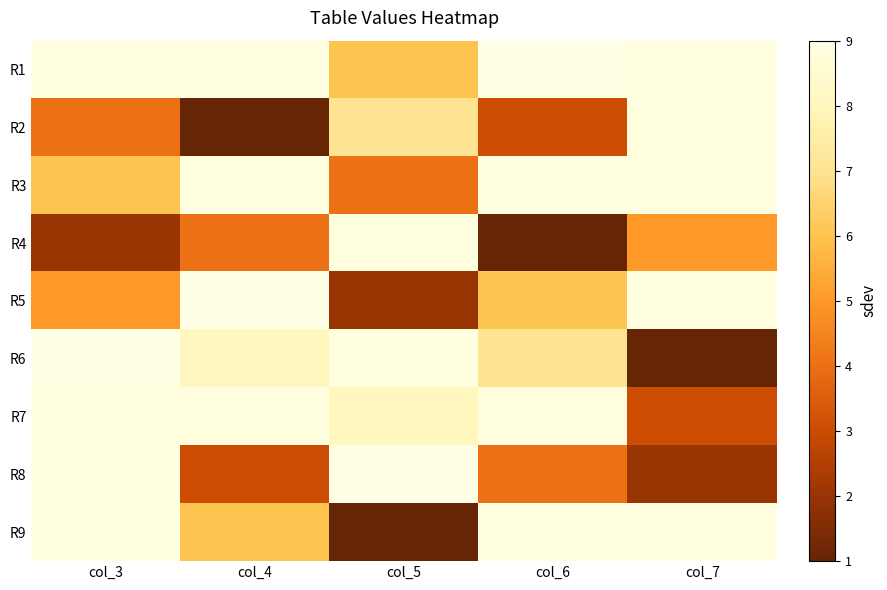

At which label is R6 closest to 5?

col_6